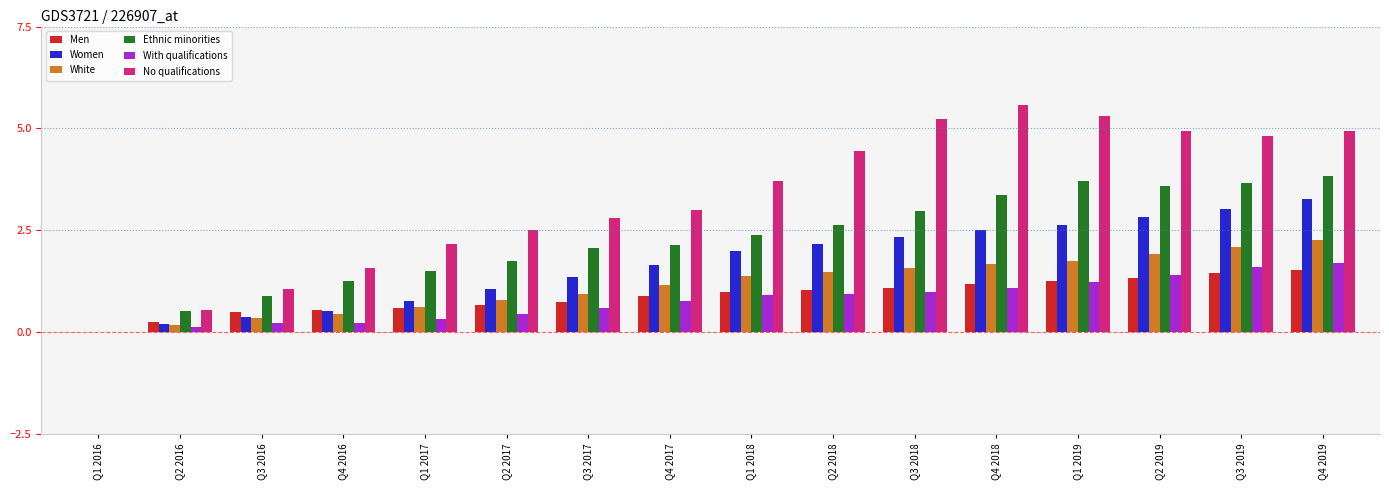

Between Q1 2017 and Q2 2019, which series saw the biggest shift?

No qualifications